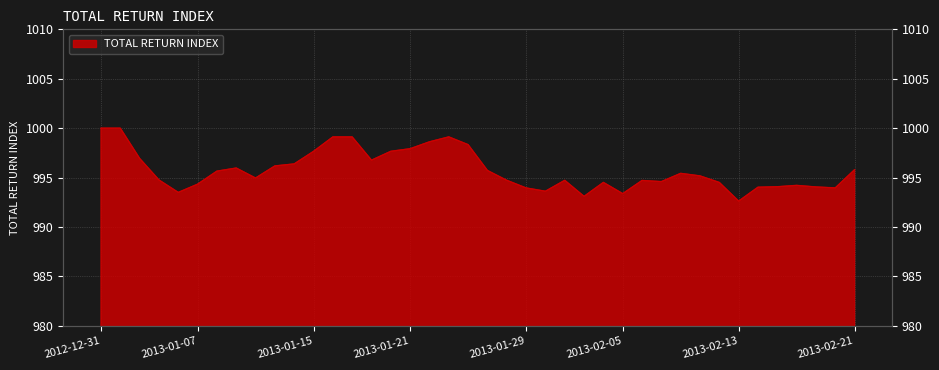

What is the difference between the values at 2013-02-01 and 2013-01-25?

2.6